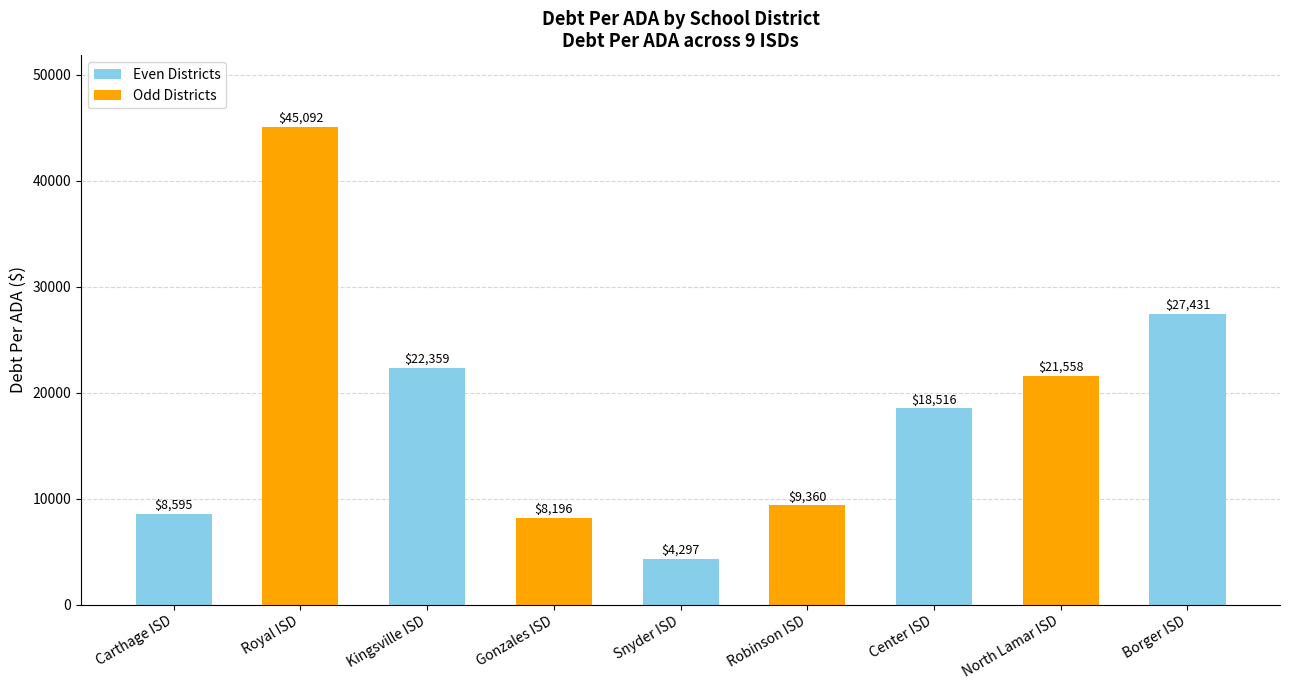

What is the value of the 6th bar from the left?

9360.2